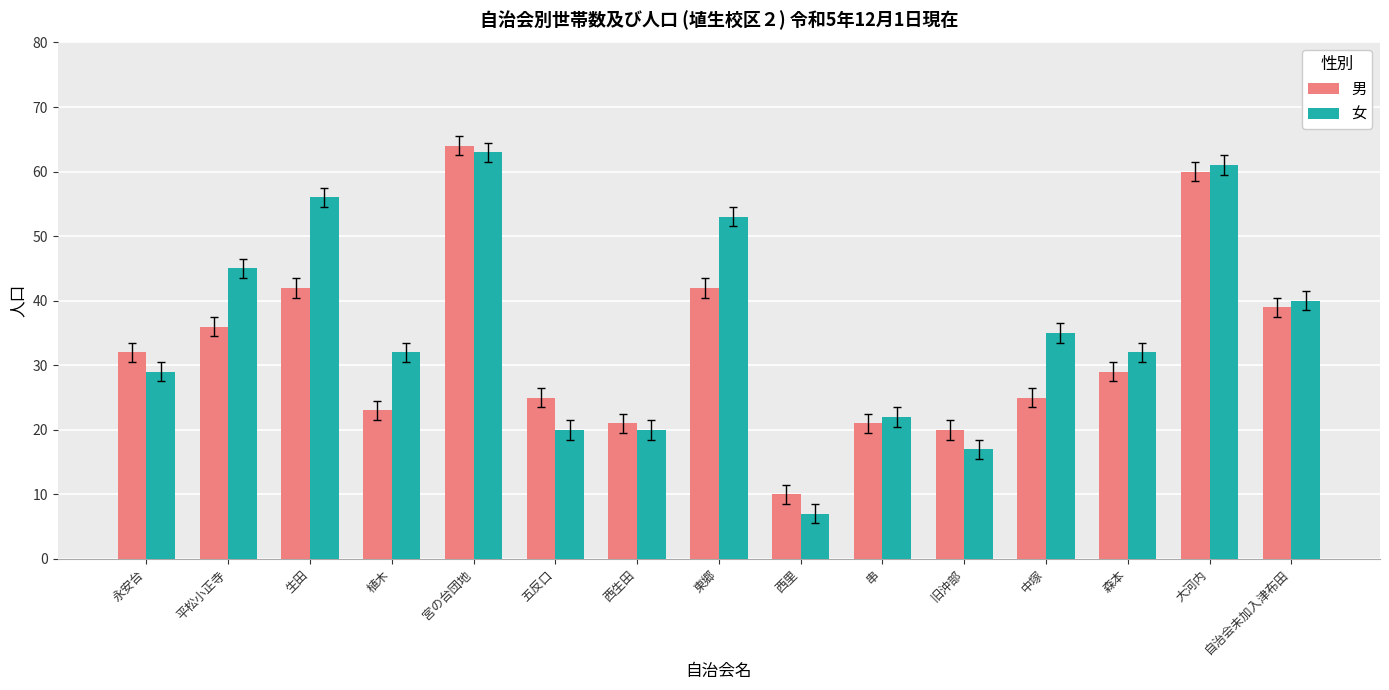

Are the bars horizontal?

No